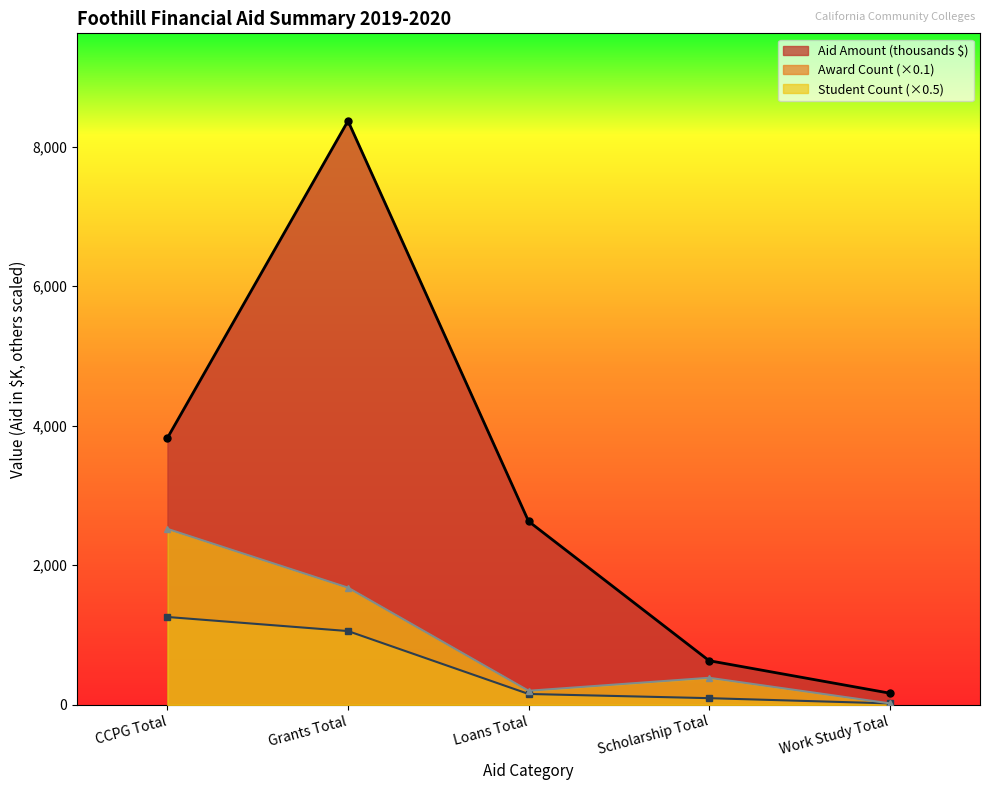

How many lines are shown in the chart?

3